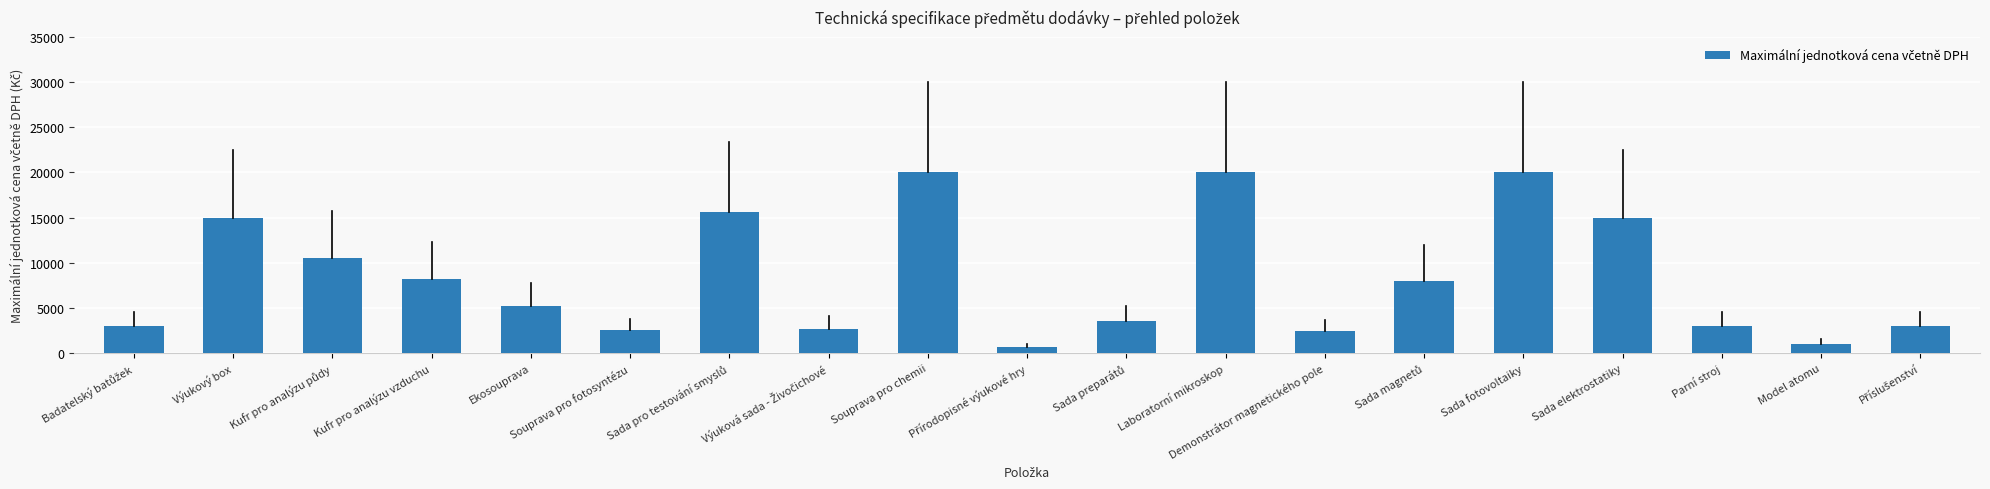

What is the difference between the maximum and minimum values?

19300